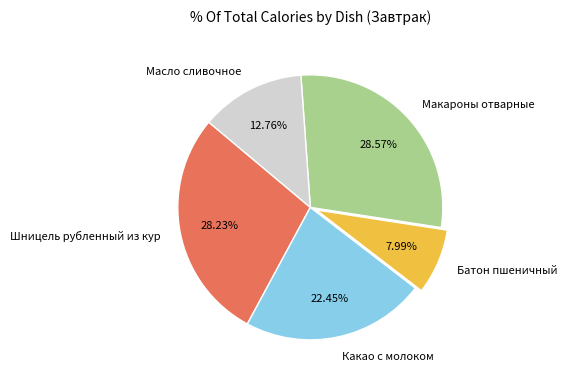

Is there any slice that represents more than half of the pie?

No